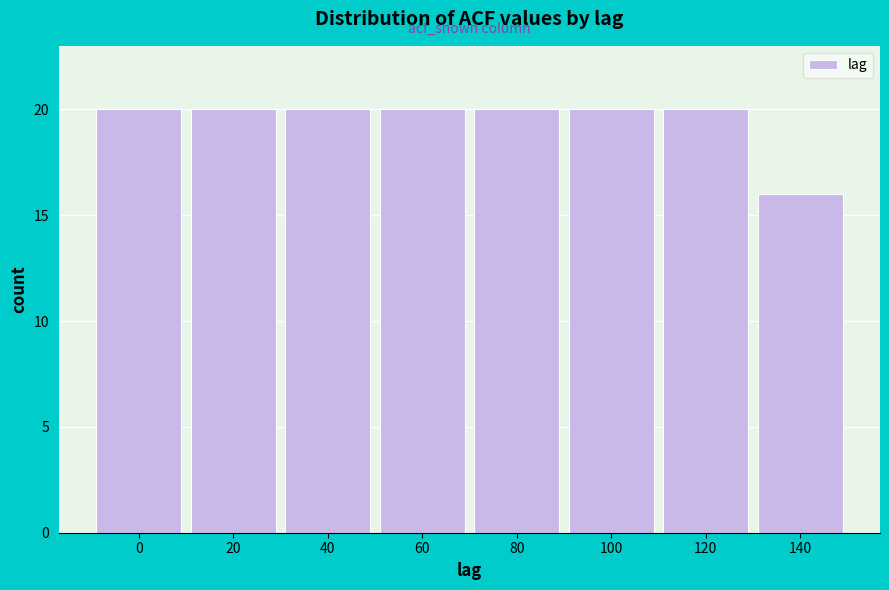

Reading left to right, what are all the values shown in this chart?

20	20	20	20	20	20	20	16